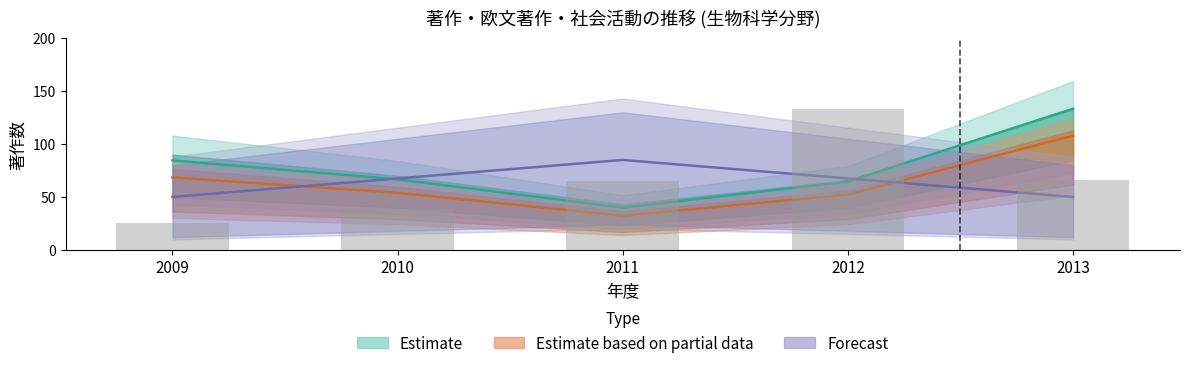

Rank the series at 2011 from lowest to highest value.

Estimate based on partial data, Estimate, Forecast